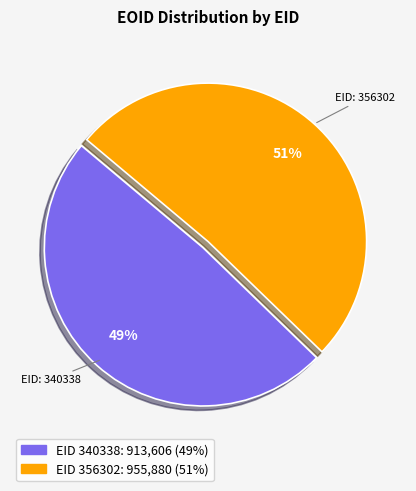

Is there a majority slice in this chart?

Yes